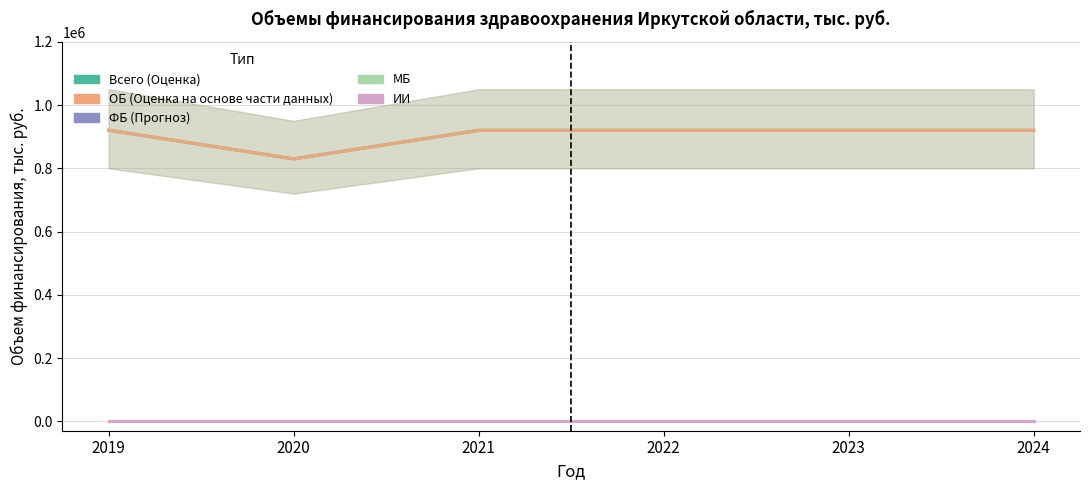

Which category has the lowest value in the МБ series?

2019